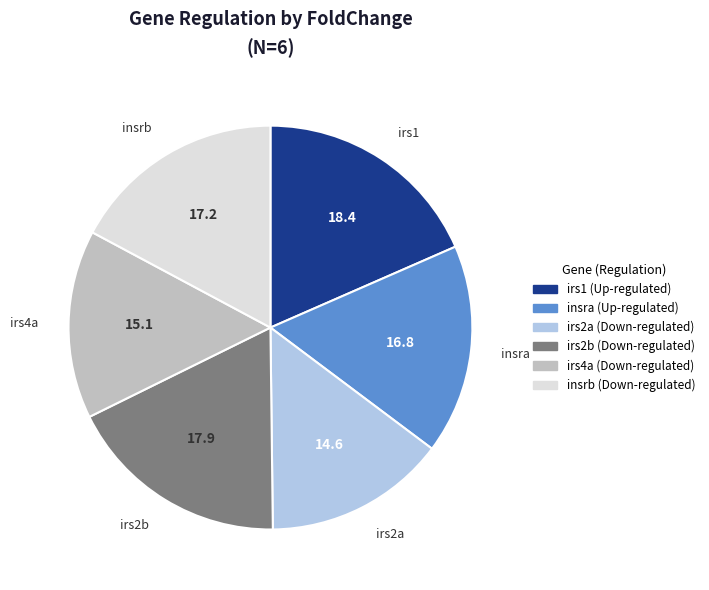

Does any single category account for the majority?

No